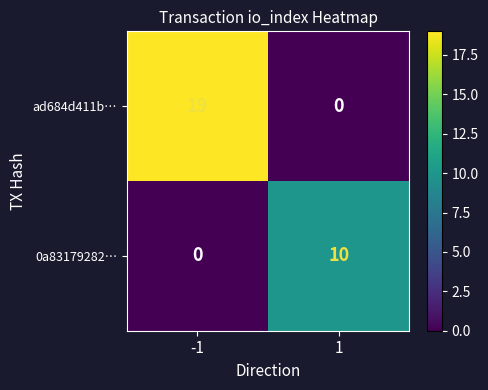

What is the greatest value displayed?

19